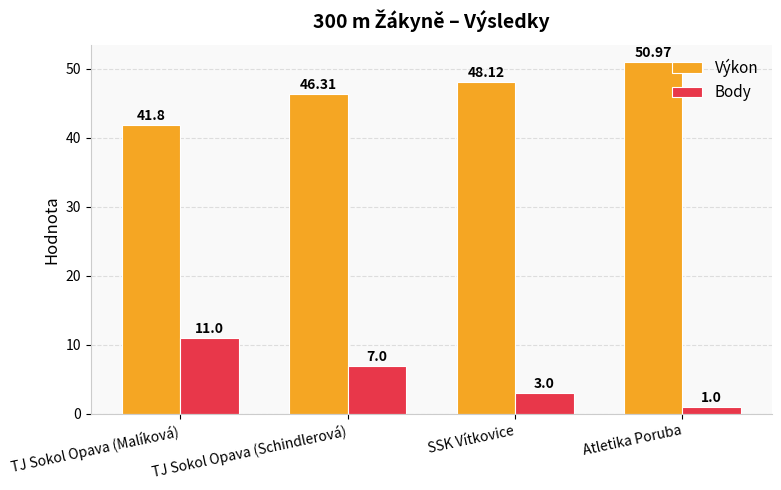

The Body series shows 19.1 at TJ Sokol Opava (Malíková). True or false?

False